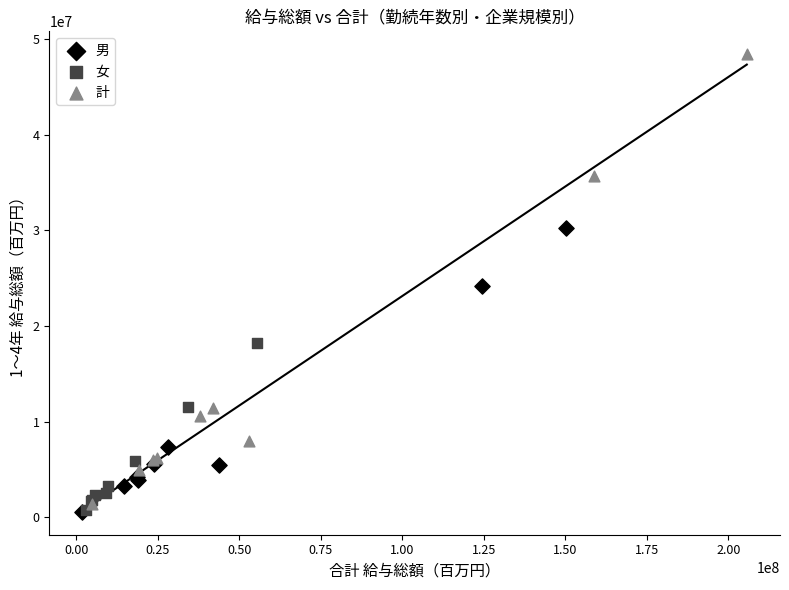

Which series has the largest Y range (max minus min)?

計